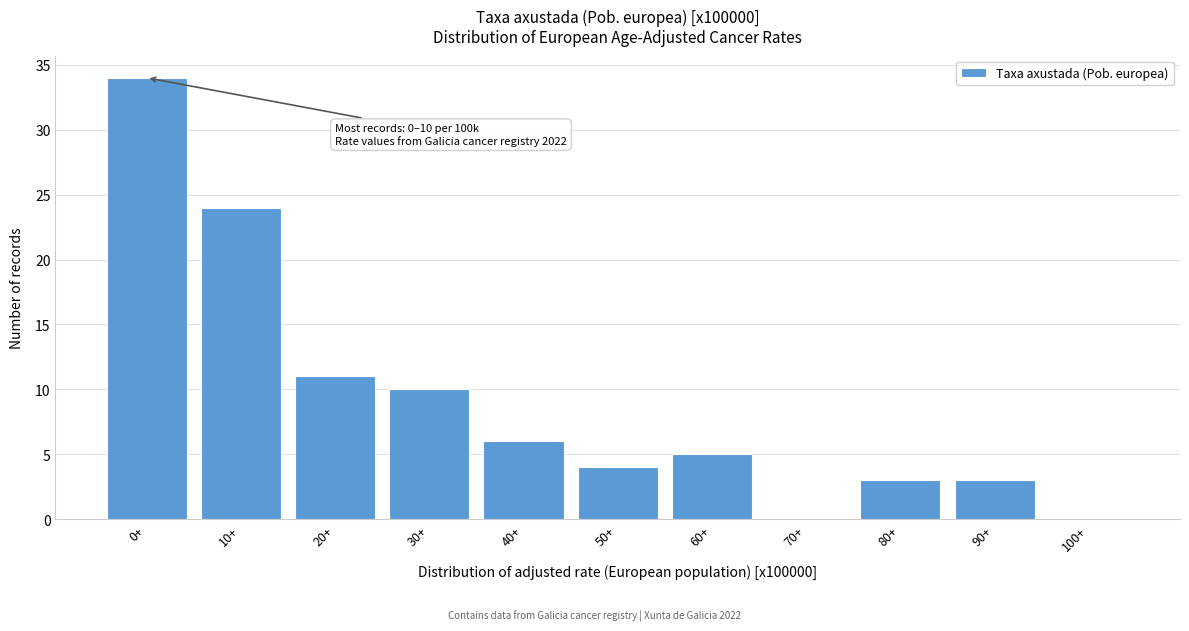

Reading left to right, transcribe all the data shown in this chart.

0+=34	10+=24	20+=11	30+=10	40+=6	50+=4	60+=5	70+=0	80+=3	90+=3	100+=0